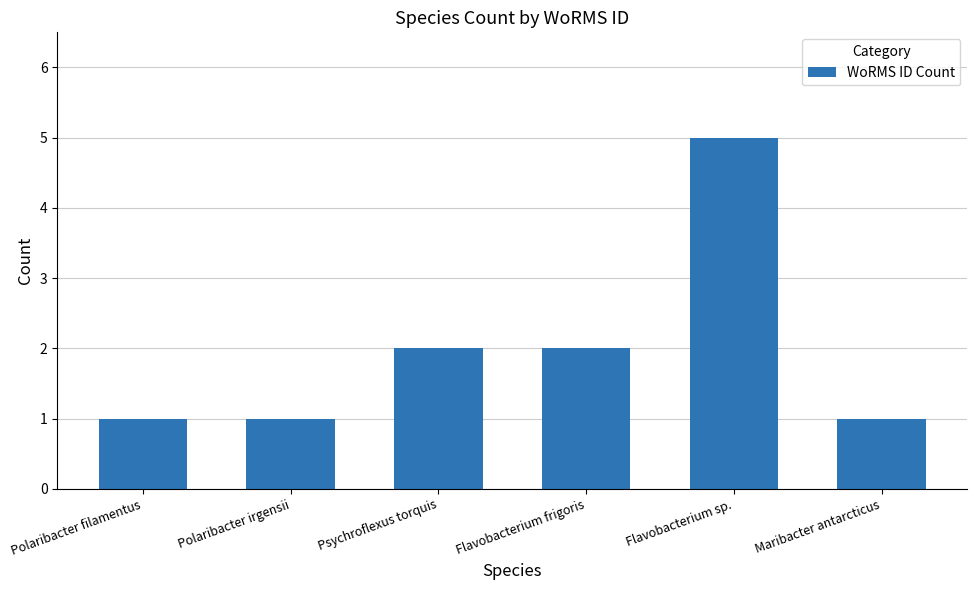

Is it true that the value at Polaribacter filamentus is 1?

True